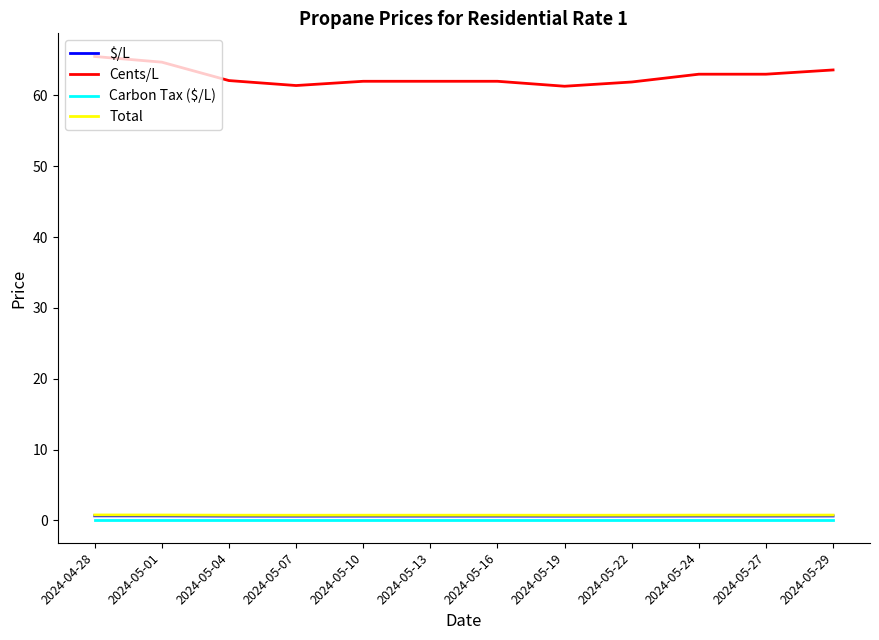

What is the spread (max minus min) of values at 2024-05-07?

61.3